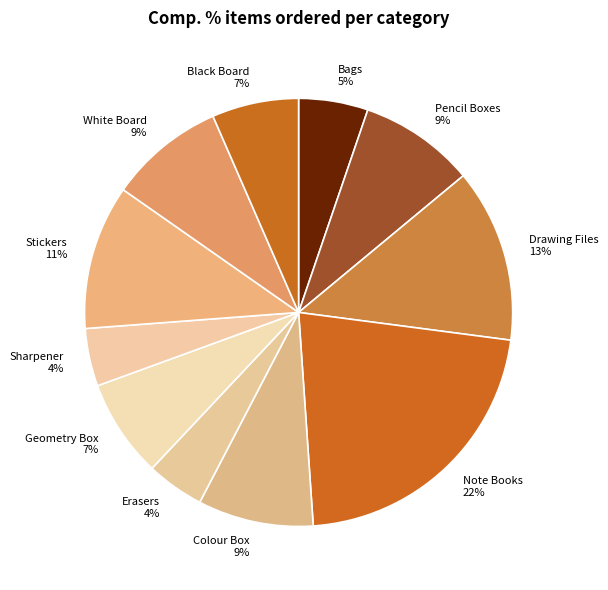

To the nearest percent, what percentage of the pie is Colour Box 9%?

9%